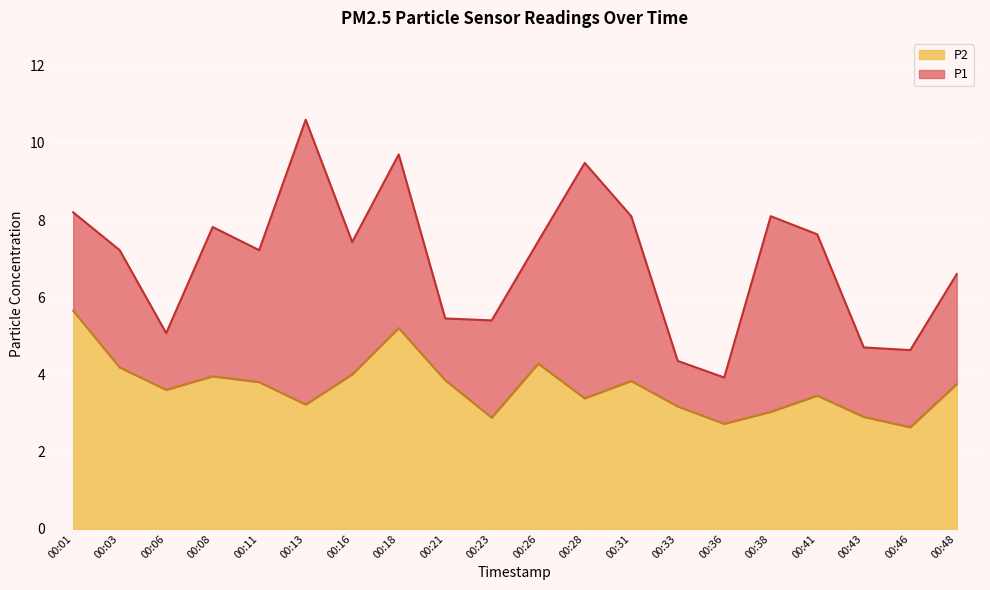

At which label is P2 closest to 4?

00:16